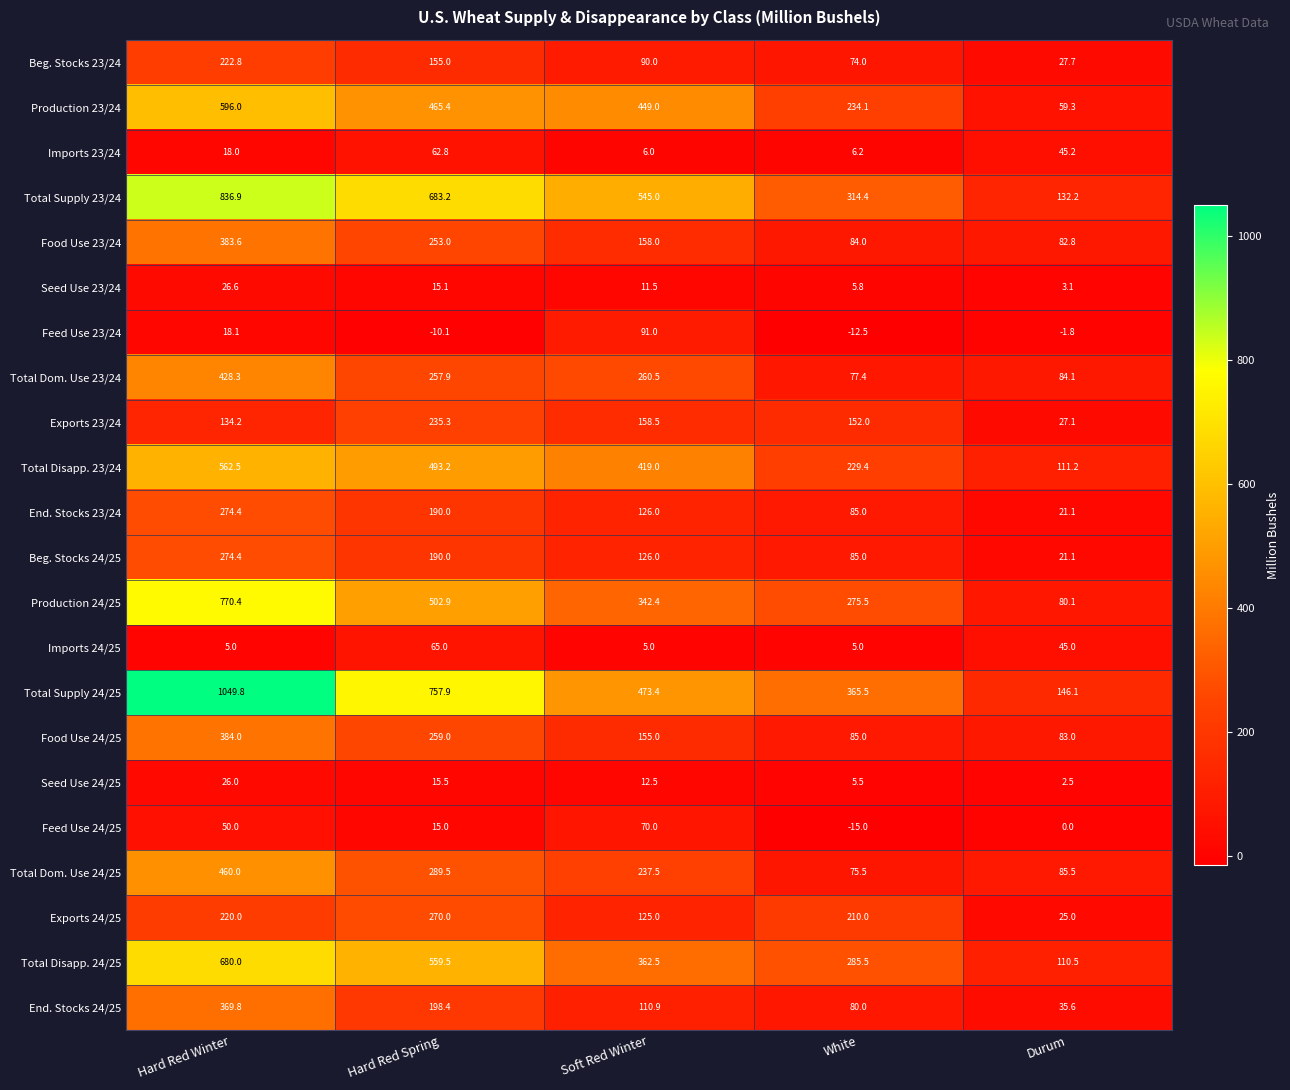

Which series changed the most between Hard Red Winter and Hard Red Spring?

Total Supply 24/25